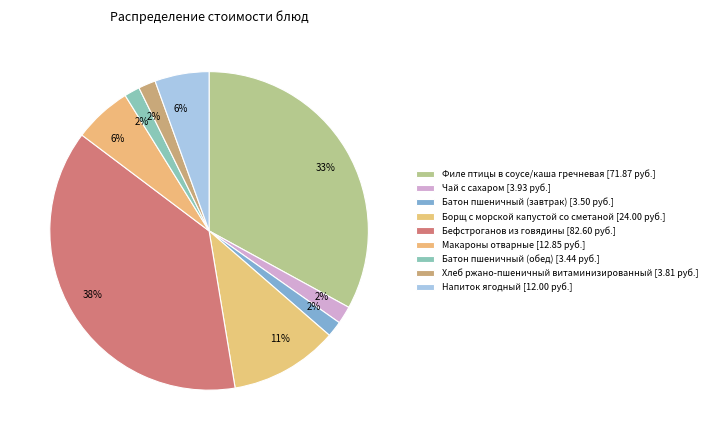

How many segments does this pie chart have?

9